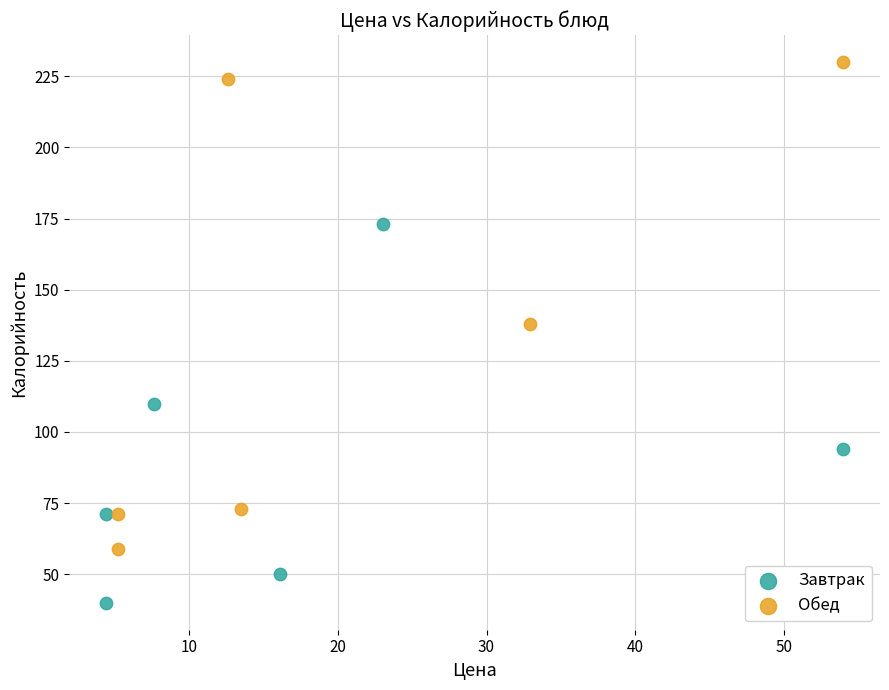

What are all the series names shown in the legend?

Завтрак, Обед